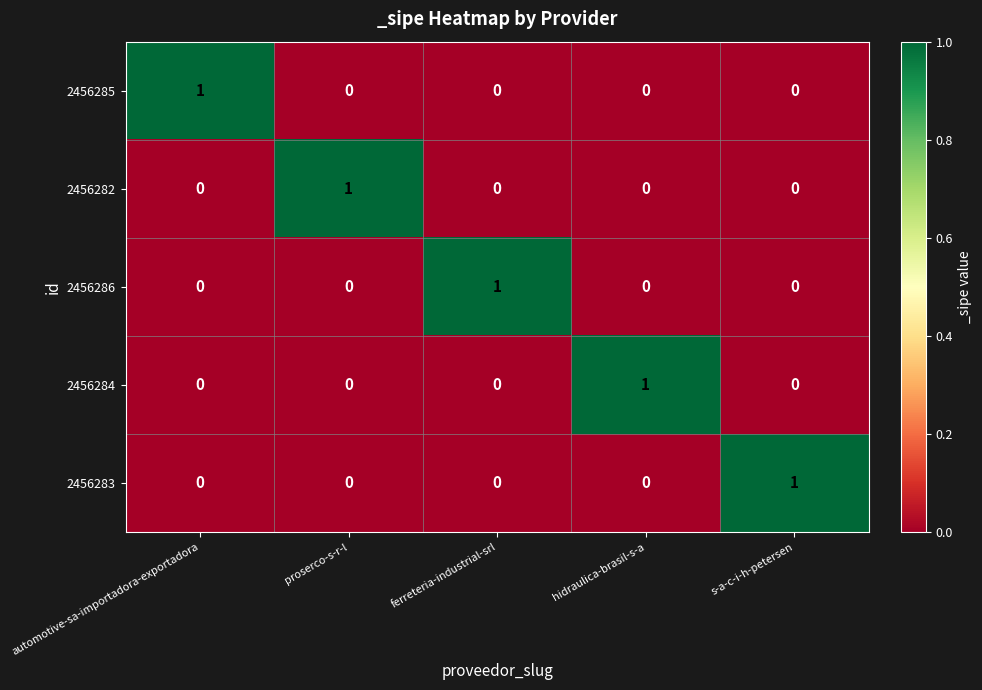

At how many categories does at least one series exceed 0?

5